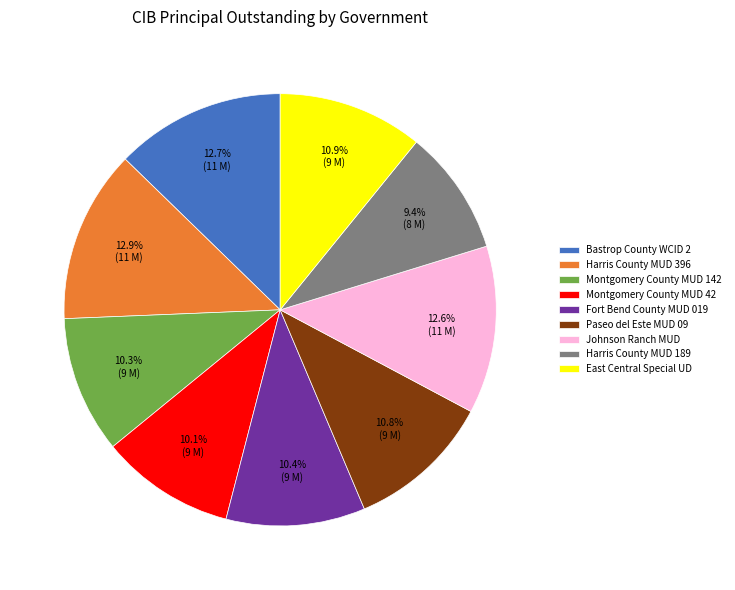

Is it true that Harris County MUD 396 is 3% of the pie?

False